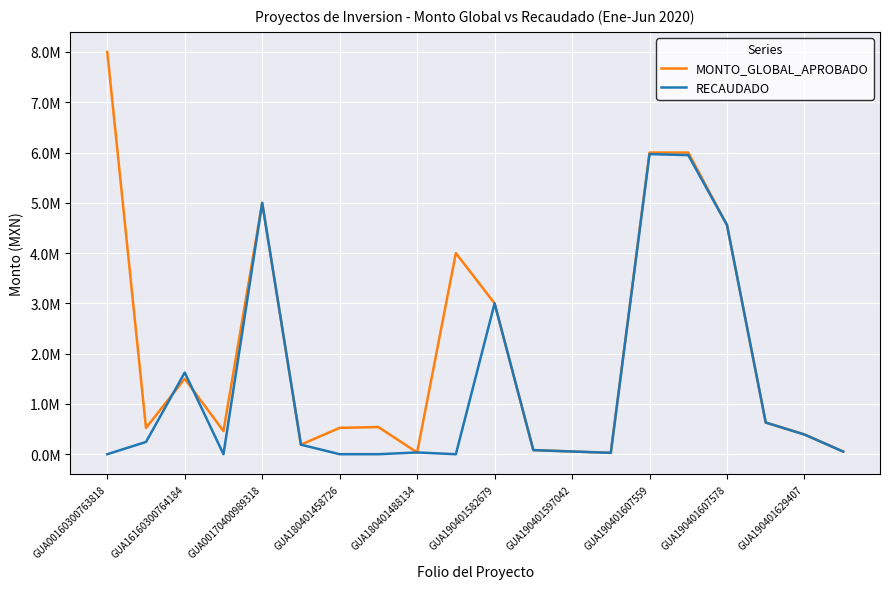

What is the difference between the maximum and minimum values in the MONTO_GLOBAL_APROBADO series?

7972830.0